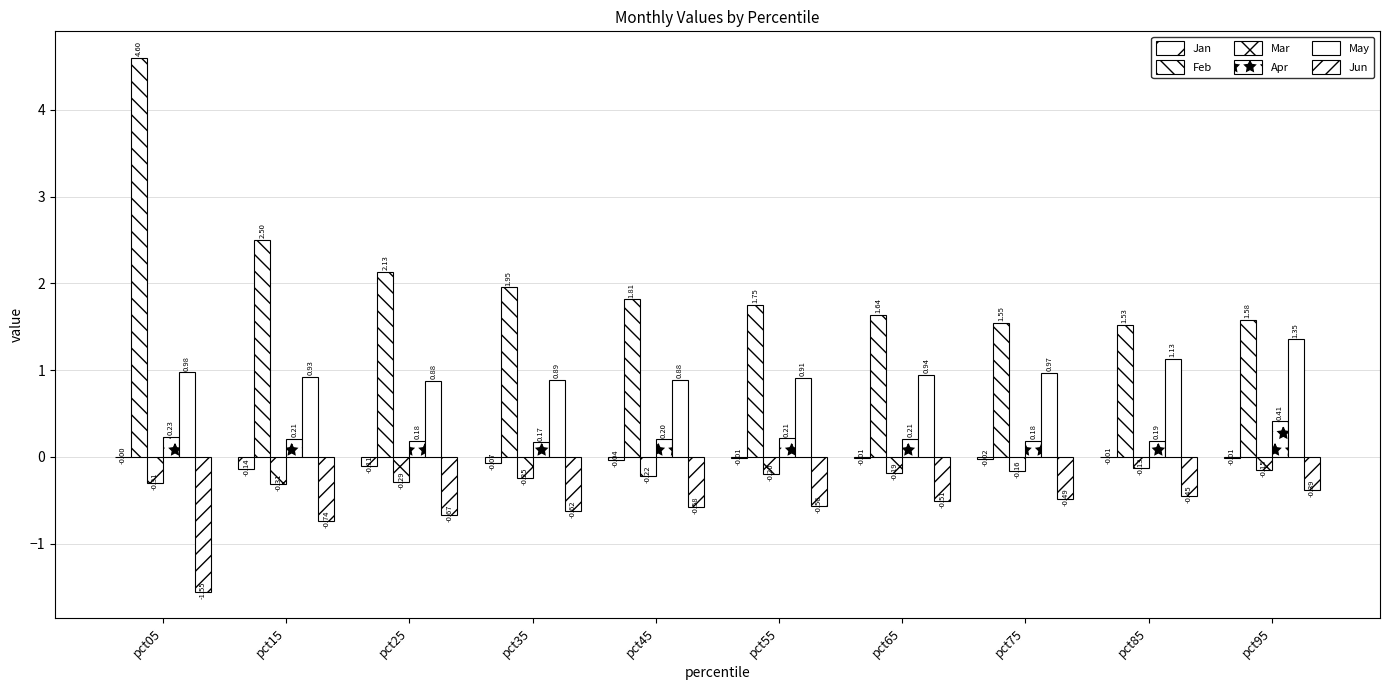

How many groups of bars are there?

10